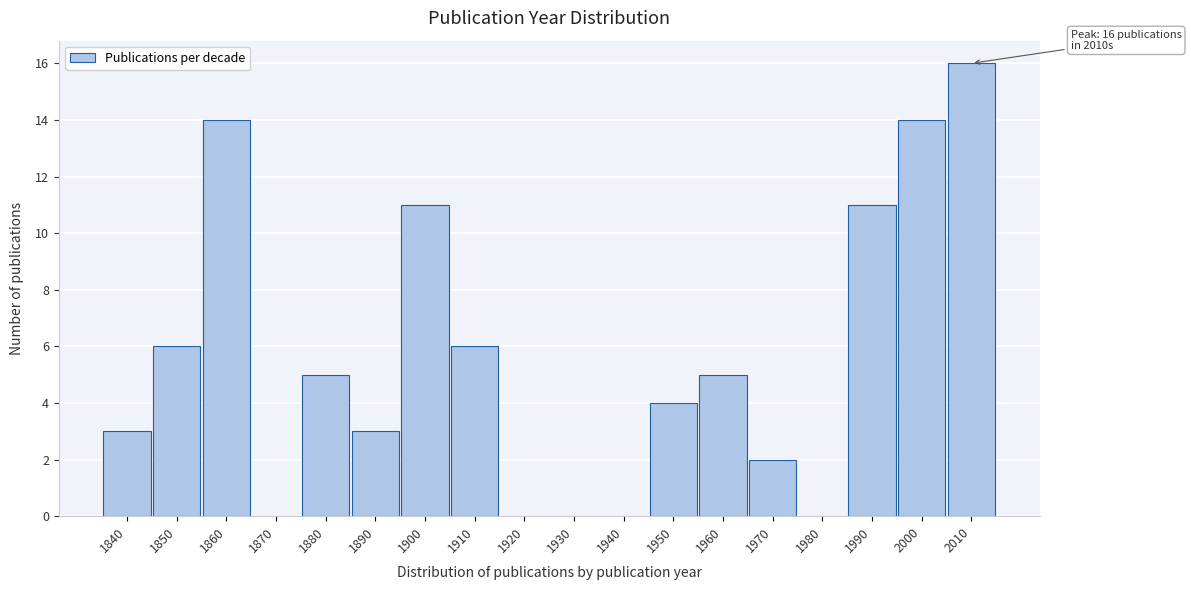

Reading right to left, transcribe all the data shown in this chart.

2010=16	2000=14	1990=11	1980=0	1970=2	1960=5	1950=4	1940=0	1930=0	1920=0	1910=6	1900=11	1890=3	1880=5	1870=0	1860=14	1850=6	1840=3